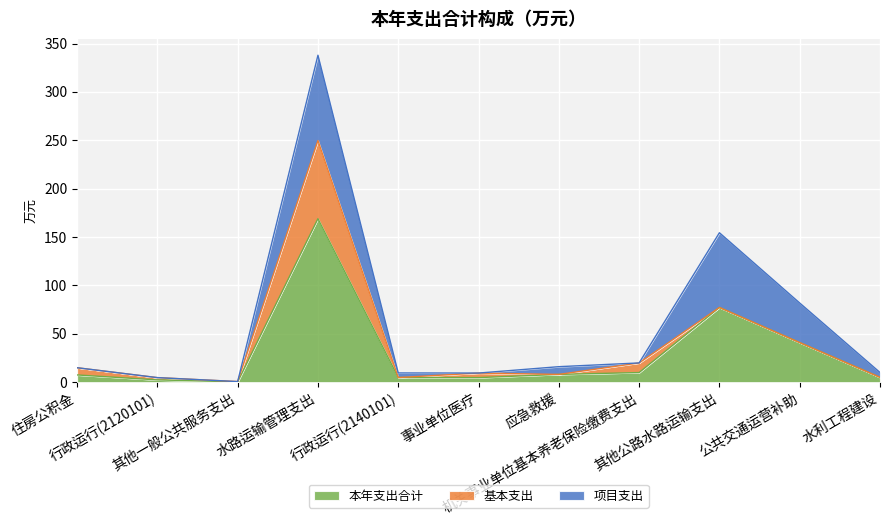

What position from the left is 其他一般公共服务支出?

3